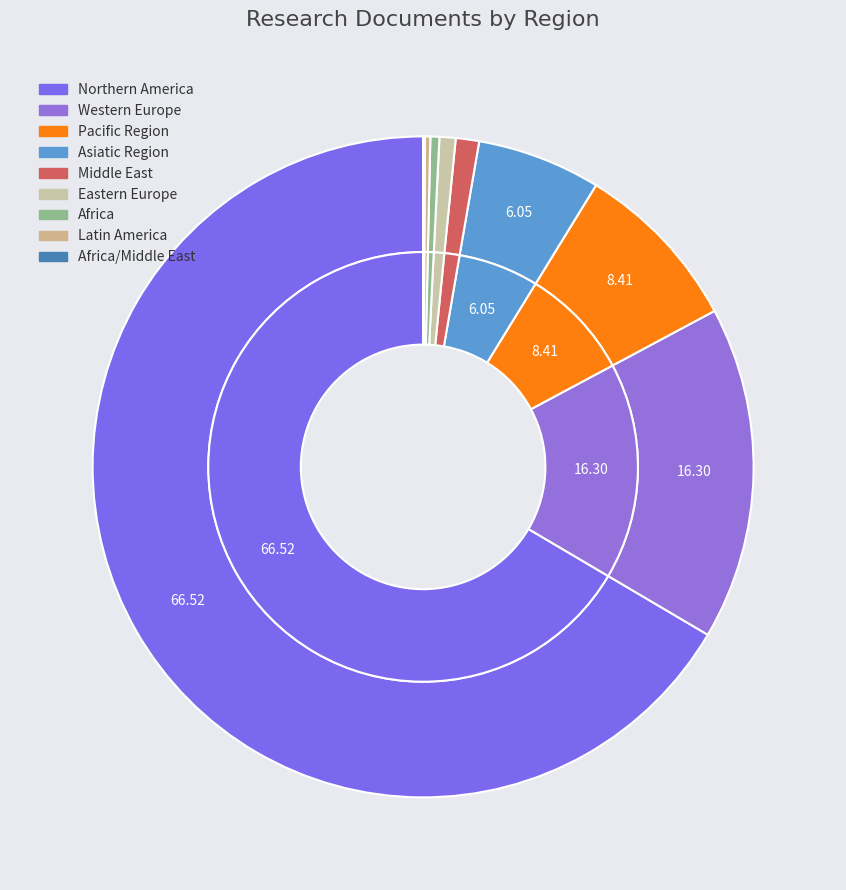

What is the change in value from Pacific Region to Middle East?

-83